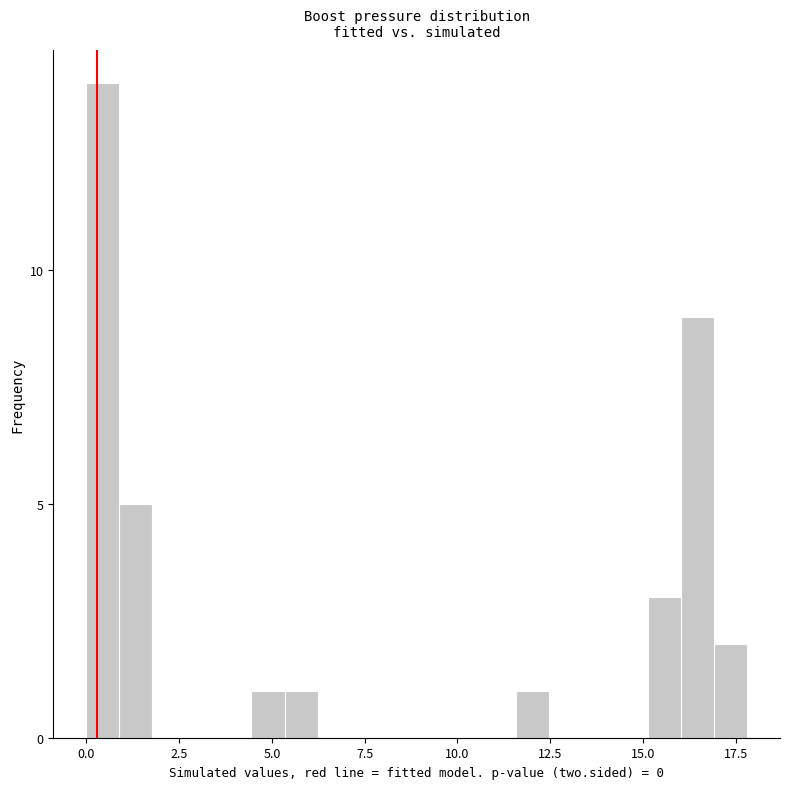

Read against the x-axis, roughly where is the centre of the tallest bar?

0.5